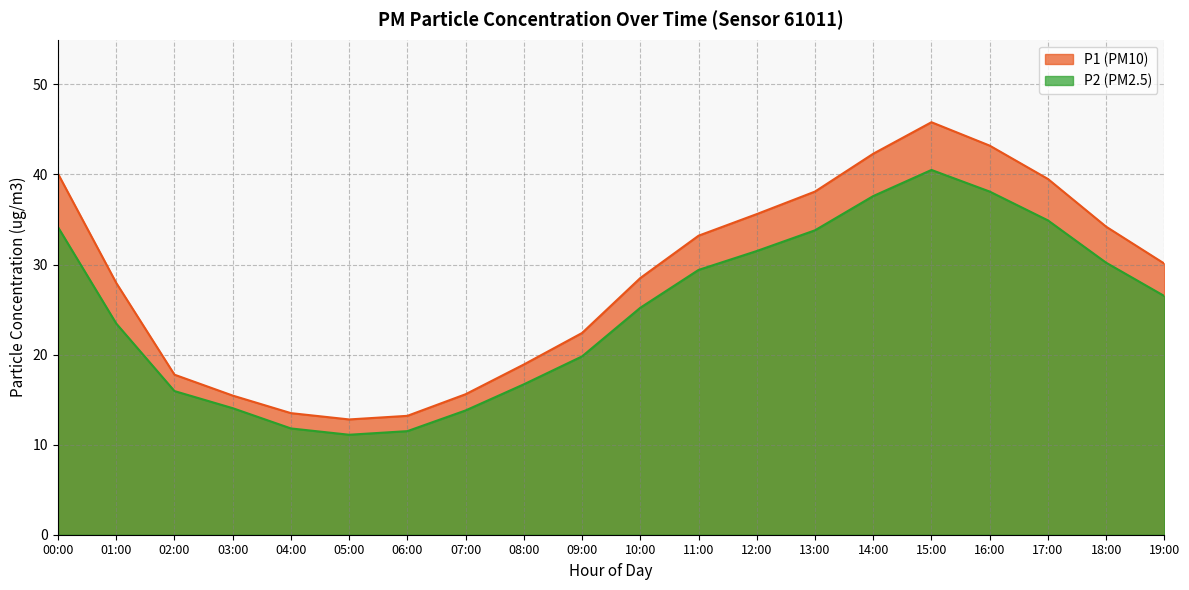

What is the average value of the P2 series?

25.0